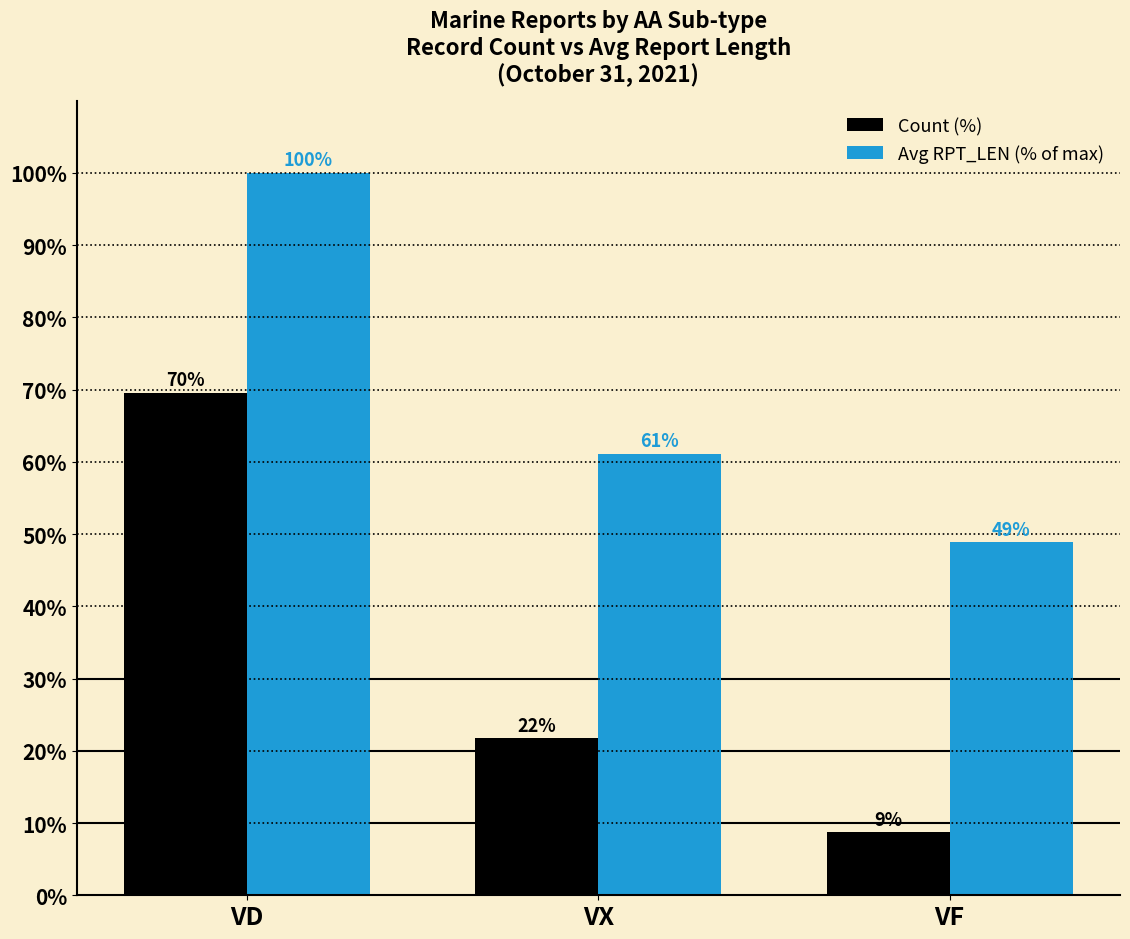

Is the value of Count (%) at VF greater than the value of Avg RPT_LEN (% of max) at VD?

No